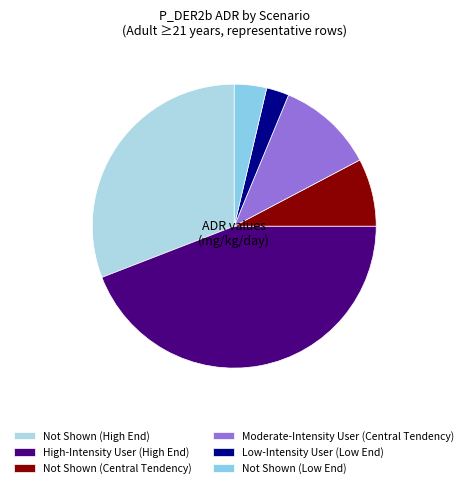

To the nearest percent, what percentage of the pie is Low-Intensity User (Low End)?

3%